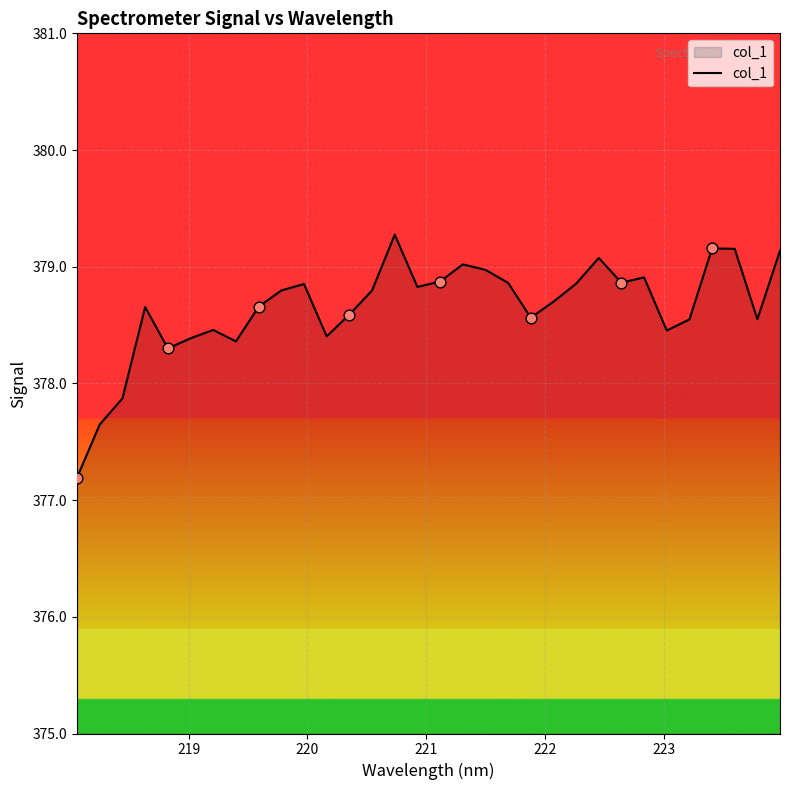

What is the minimum value shown in the chart?

377.2